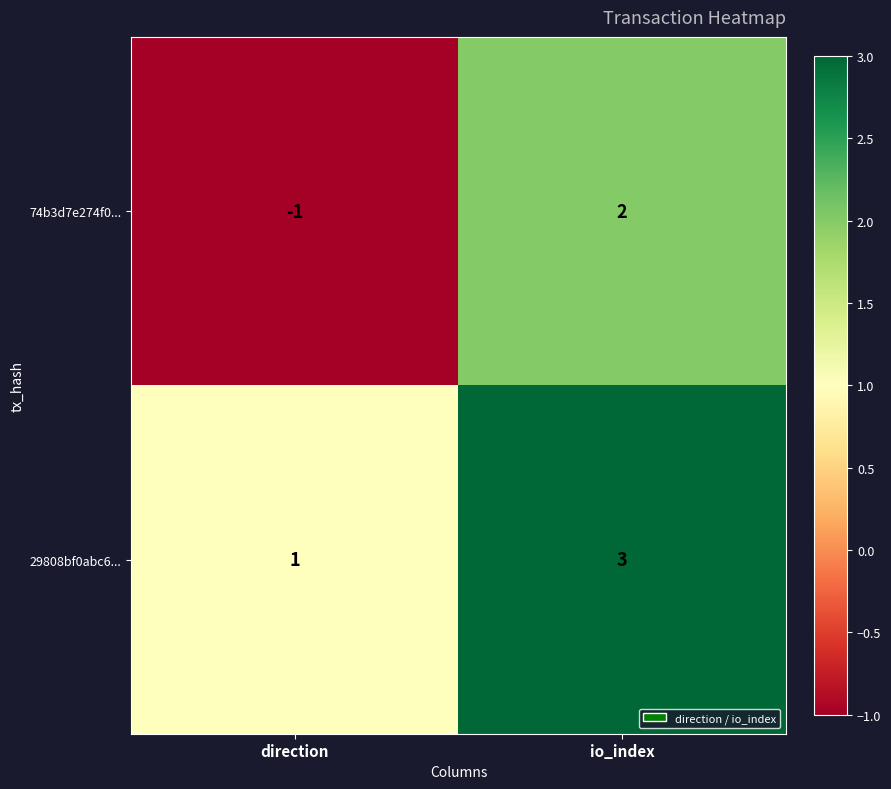

Is it true that 29808bf0abc6... equals 2 at direction?

False